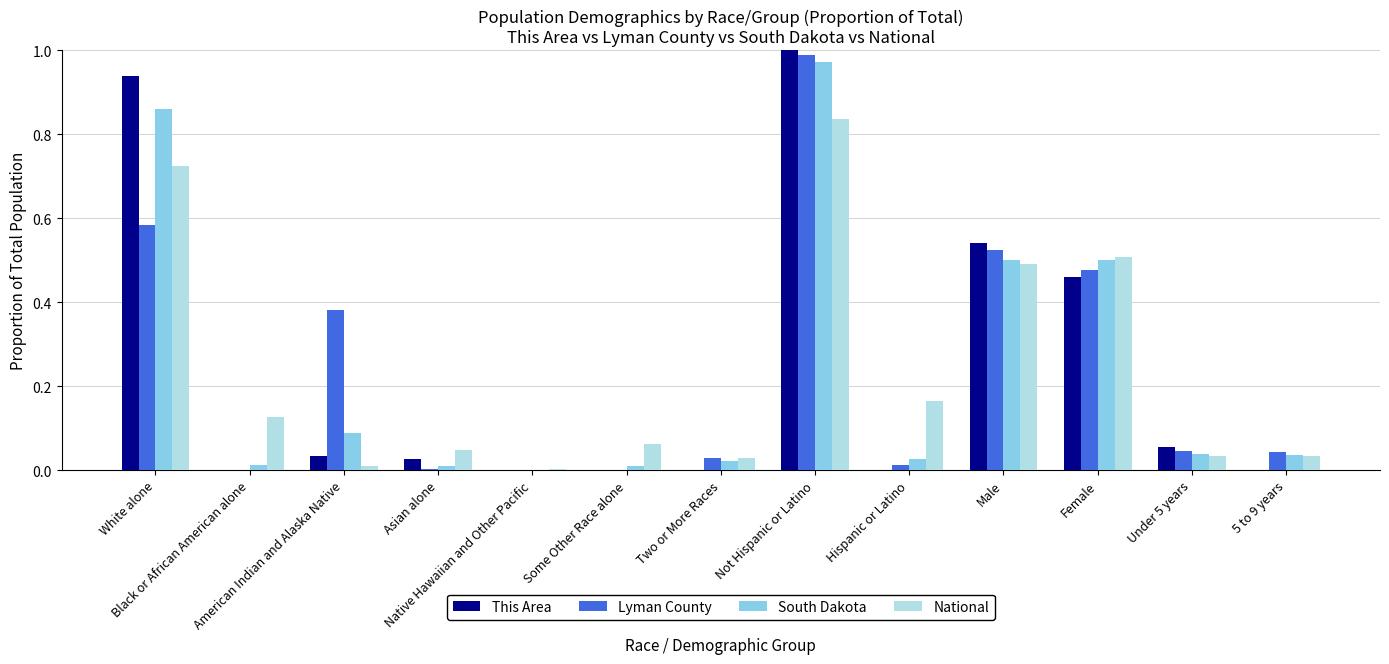

Are the bars horizontal?

No